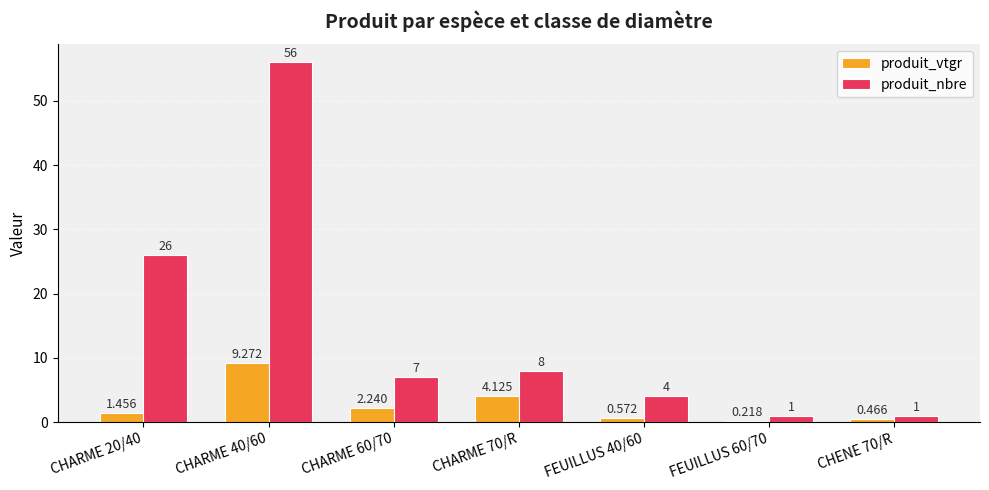

Which series has the largest total across all categories?

produit_nbre